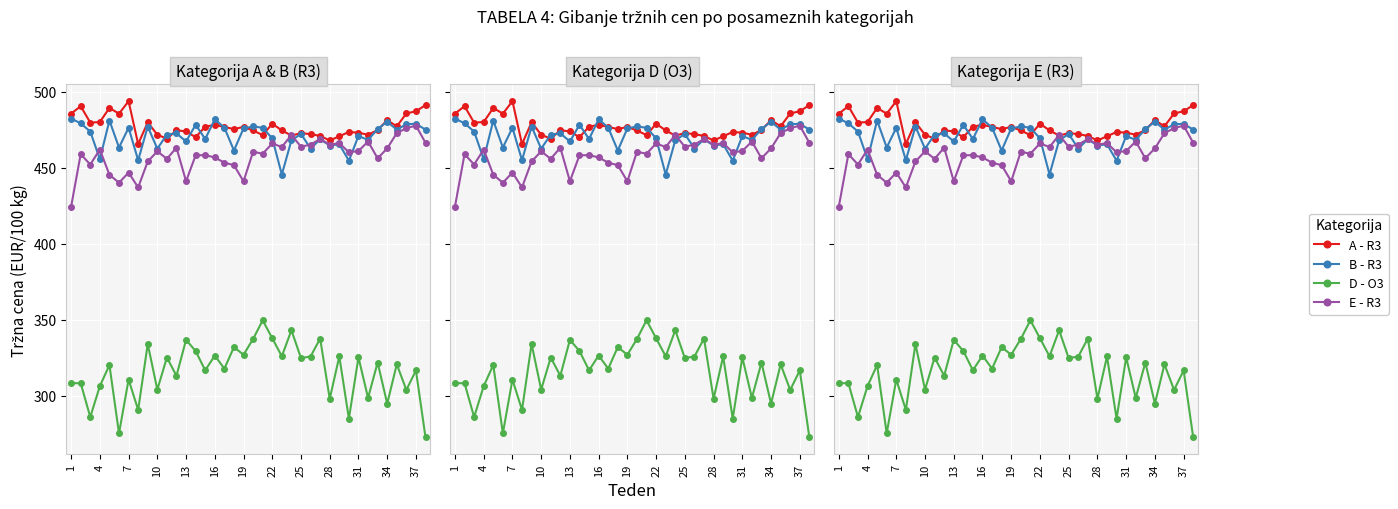

Reading right to left, extract all data points from this chart.

A - R3: 491.2	487.1	485.7	477.2	481.3	474.8	471.7	473.0	473.5	470.7	467.9	470.9	472.1	472.7	471.1	474.5	479.0	471.4	474.5	476.8	475.4	476.8	478.2	477.0	470.1	473.9	474.6	469.1	471.7	479.9	465.5	493.8	485.6	489.3	480.1	479.6	490.5	485.6
B - R3: 475.1	478.9	478.6	475.0	480.3	475.4	468.3	470.9	454.6	465.5	464.6	468.7	462.6	472.2	468.0	445.5	469.3	476.3	477.1	475.8	461.3	476.4	481.8	468.9	478.2	467.3	472.6	471.8	462.5	477.1	454.9	476.3	463.3	481.1	455.6	473.8	479.2	482.3
D - O3: 272.7	316.7	303.9	320.8	294.9	321.9	298.7	325.3	285.0	325.9	298.1	337.7	325.9	324.8	343.2	326.0	337.9	349.7	337.4	327.1	332.1	317.9	326.5	316.8	329.5	336.9	313.2	325.2	304.1	334.2	290.8	310.7	275.4	320.3	306.4	286.1	308.4	308.4
E - R3: 466.4	477.7	476.0	472.7	462.7	456.2	467.2	461.0	460.1	466.1	465.2	468.9	465.2	463.8	471.6	463.6	466.0	459.2	460.5	441.1	451.7	453.3	456.8	458.3	458.2	441.1	463.2	455.9	460.8	454.1	437.1	446.8	440.2	445.4	462.0	452.1	458.9	424.4